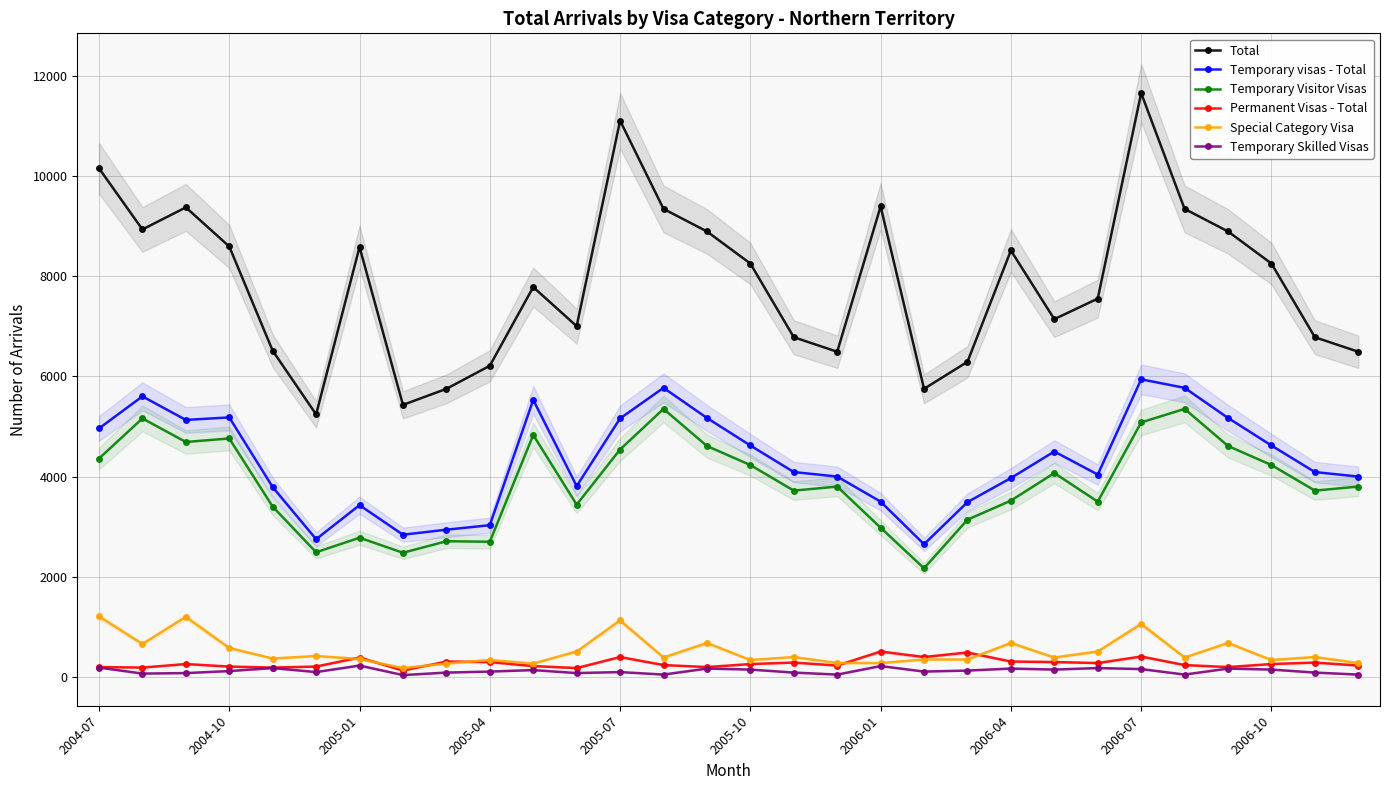

True or false: Temporary Visitor Visas and Special Category Visa cross at least once.

False